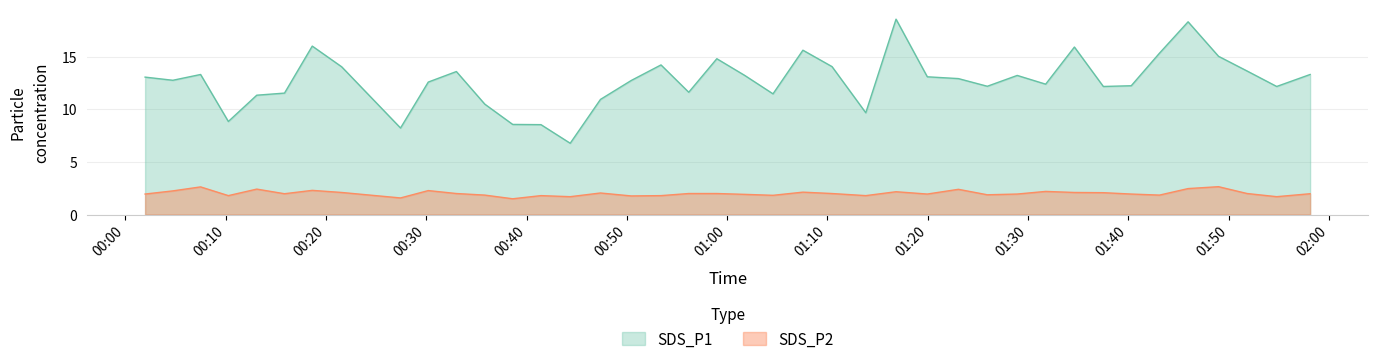

True or false: SDS_P1 and SDS_P2 cross at least once.

False